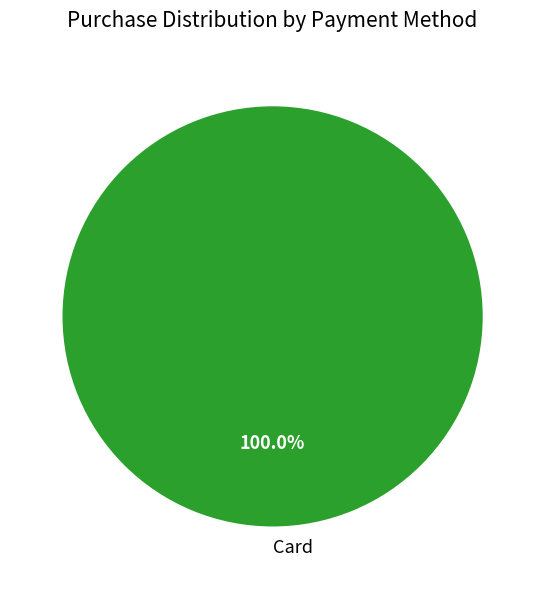

Rank the categories by value from highest to lowest.

Card